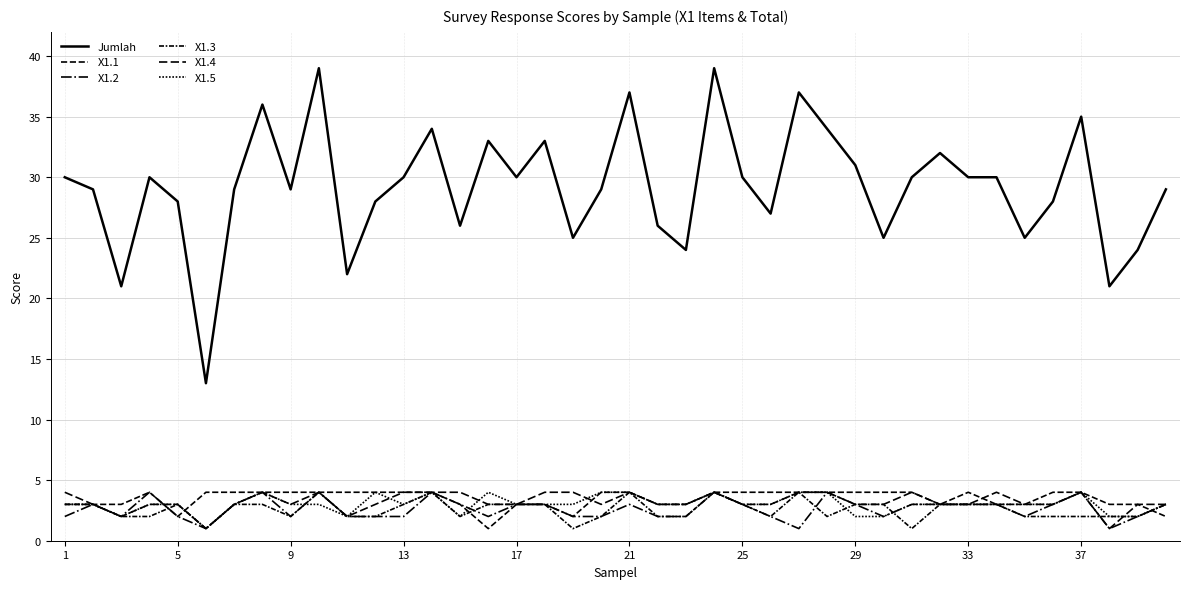

Does the chart display data point markers on the line(s)?

No